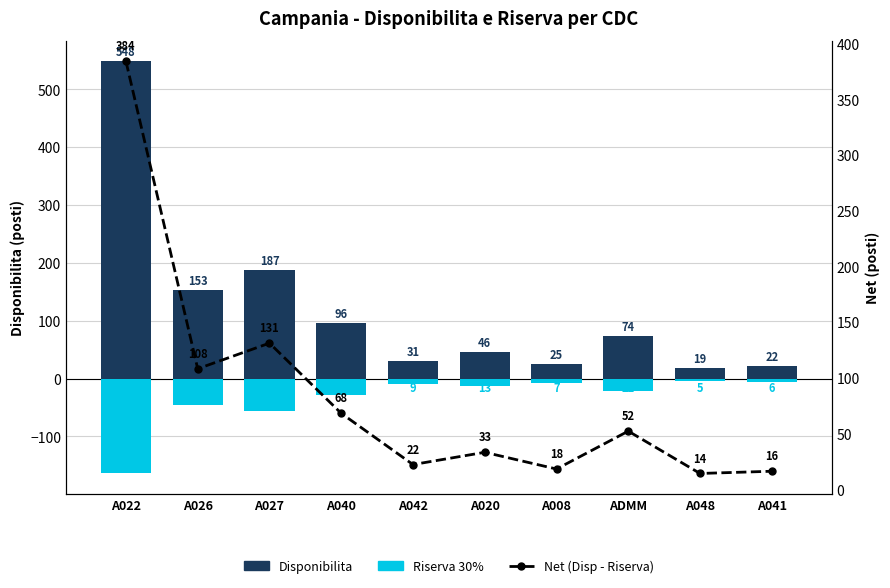

Which series has the largest total across all categories?

Disponibilita